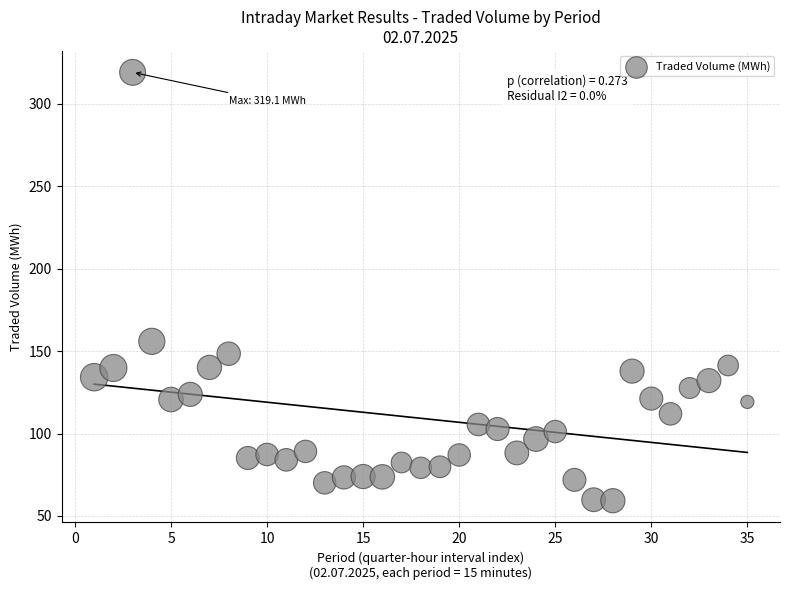

What Y value in the scatter plot is closest to 189?

155.9